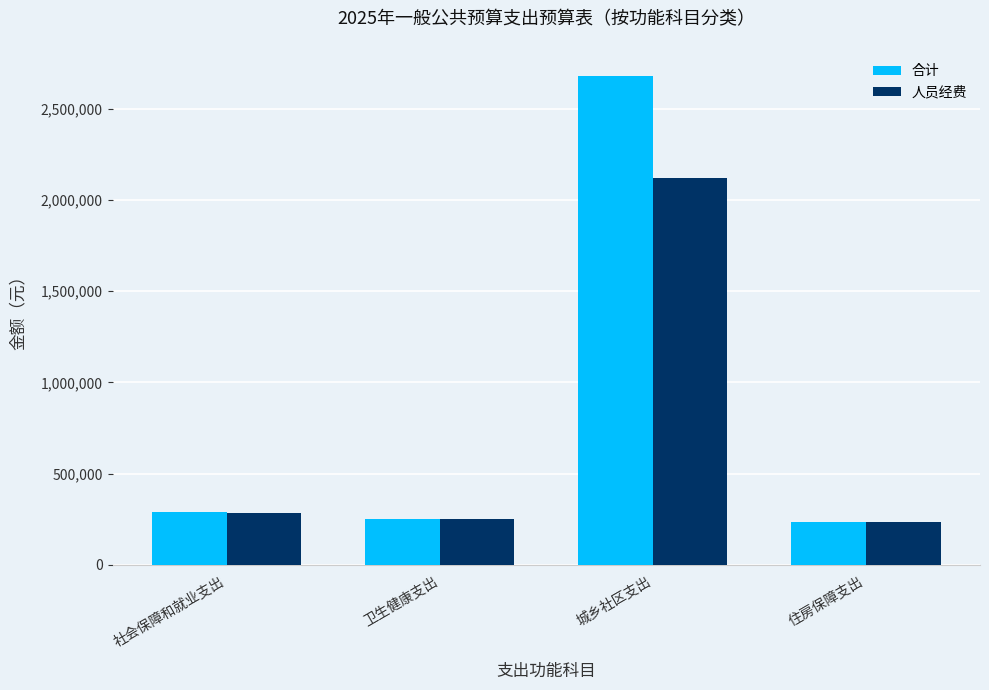

At which category does the chart reach its peak across all series?

城乡社区支出